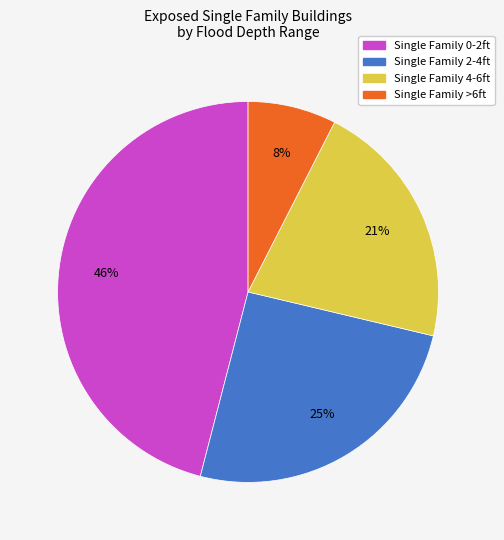

Is Single Family 4-6ft the majority of the pie?

No